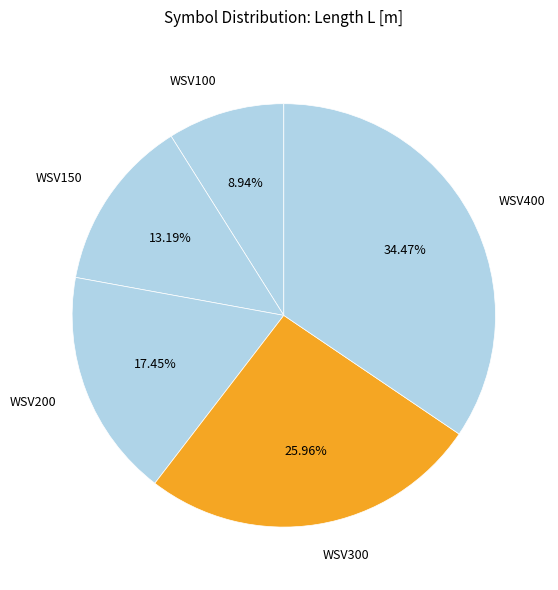

To the nearest percent, what is the combined percentage of WSV200 and WSV100?

26%